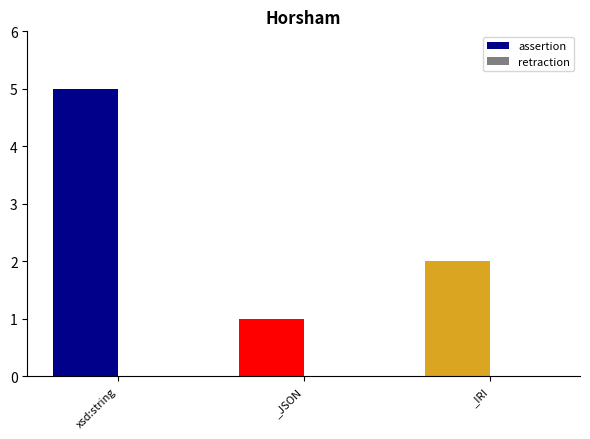

Is it true that the value at _JSON is 1?

True